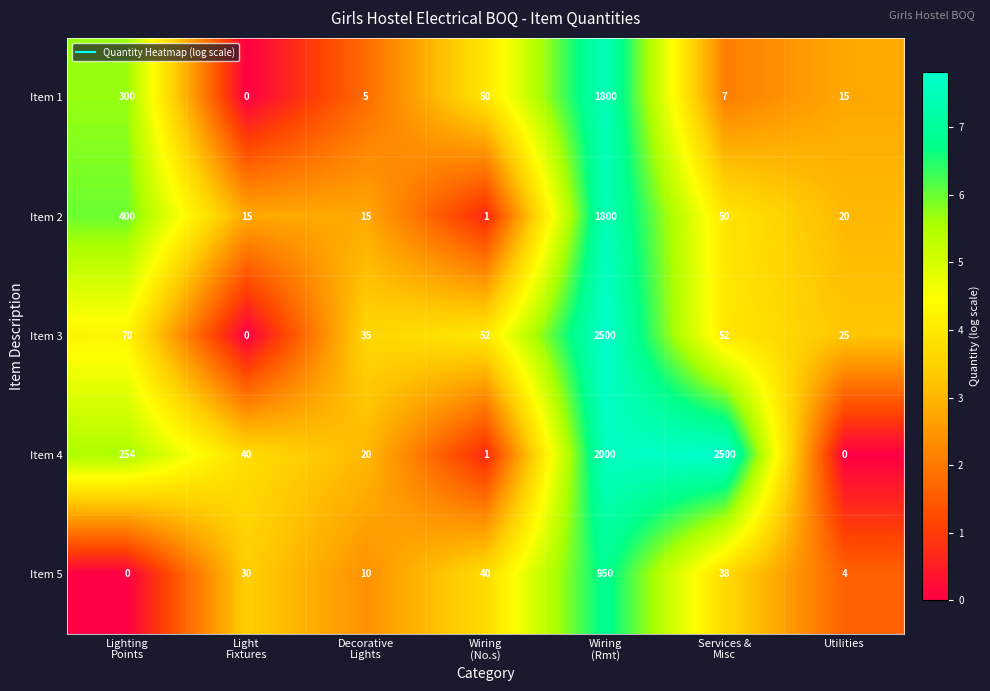

How many categories are shown in the chart?

7